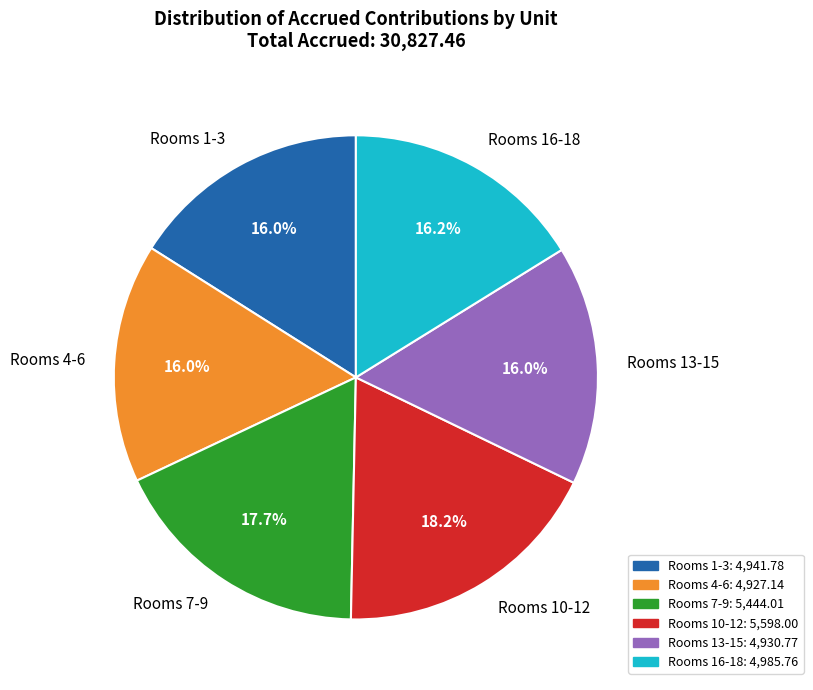

Is there any slice that represents more than half of the pie?

No